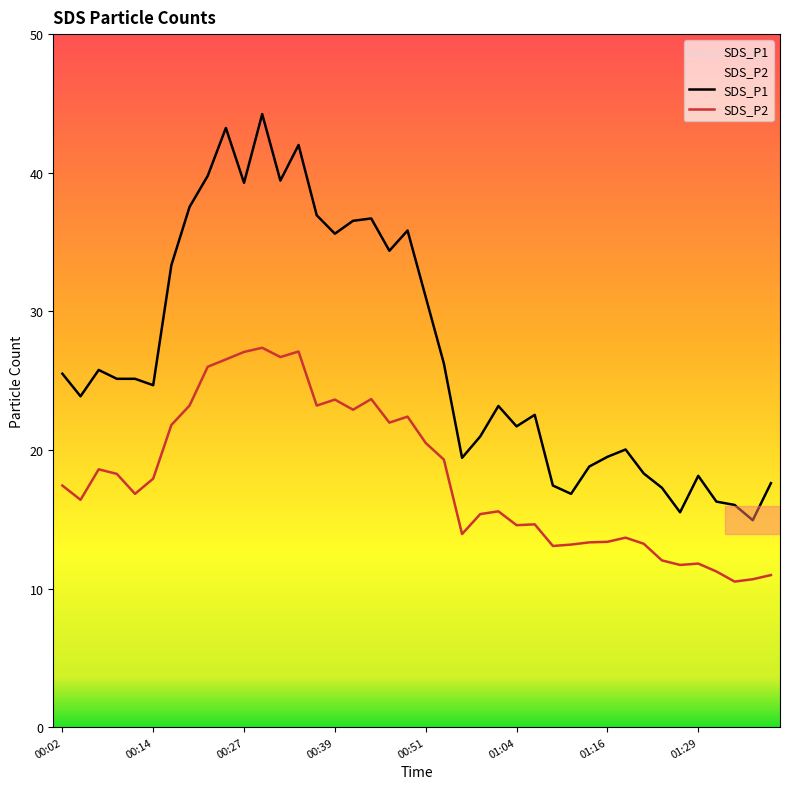

How many distinct data groups are displayed?

2